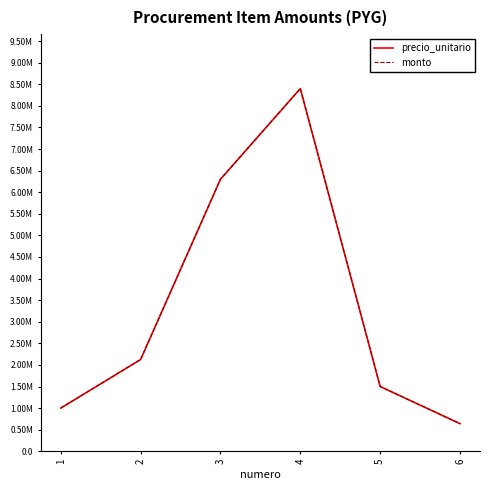

Reading left to right, transcribe all the data shown in this chart.

precio_unitario: 1000000	2125000	6300000	8400000	1500000	640000
monto: 1000000	2125000	6300000	8400000	1500000	640000